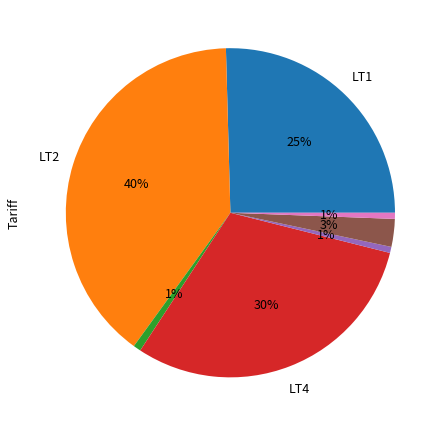

To the nearest percent, what is the average slice percentage?

14%